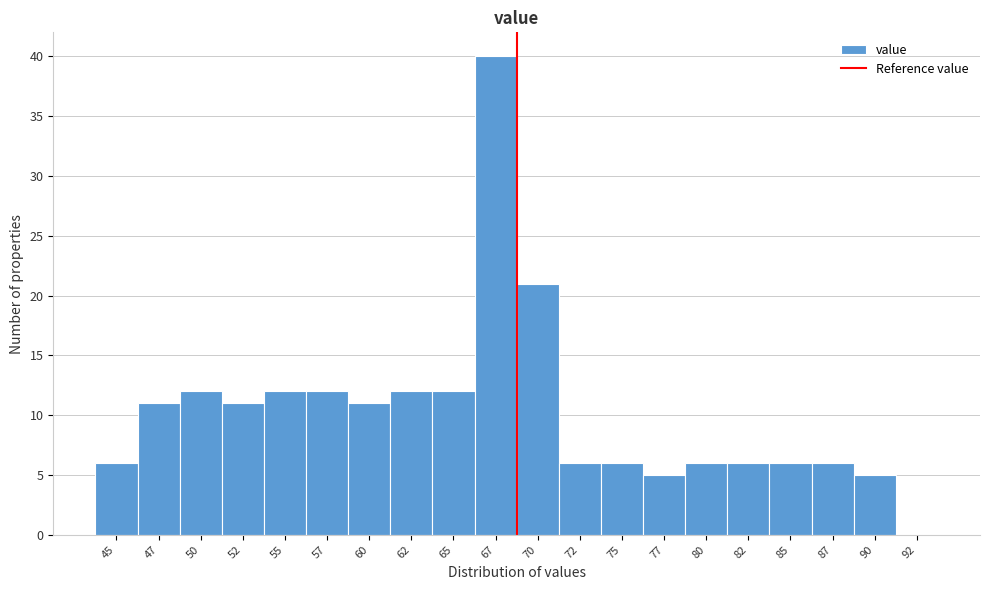

Reading left to right, transcribe all the data shown in this chart.

45=6	47=11	50=12	52=11	55=12	57=12	60=11	62=12	65=12	67=40	70=21	72=6	75=6	77=5	80=6	82=6	85=6	87=6	90=5	92=0